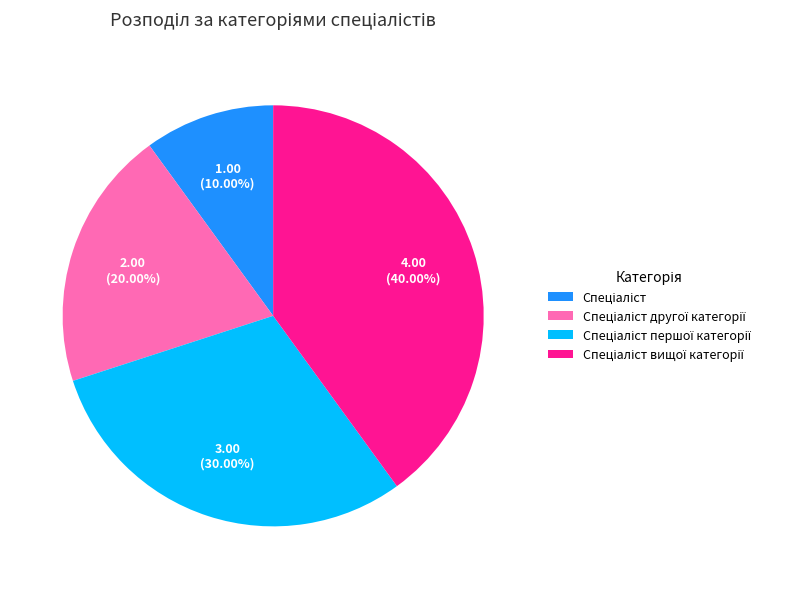

Is there any slice that represents more than half of the pie?

No